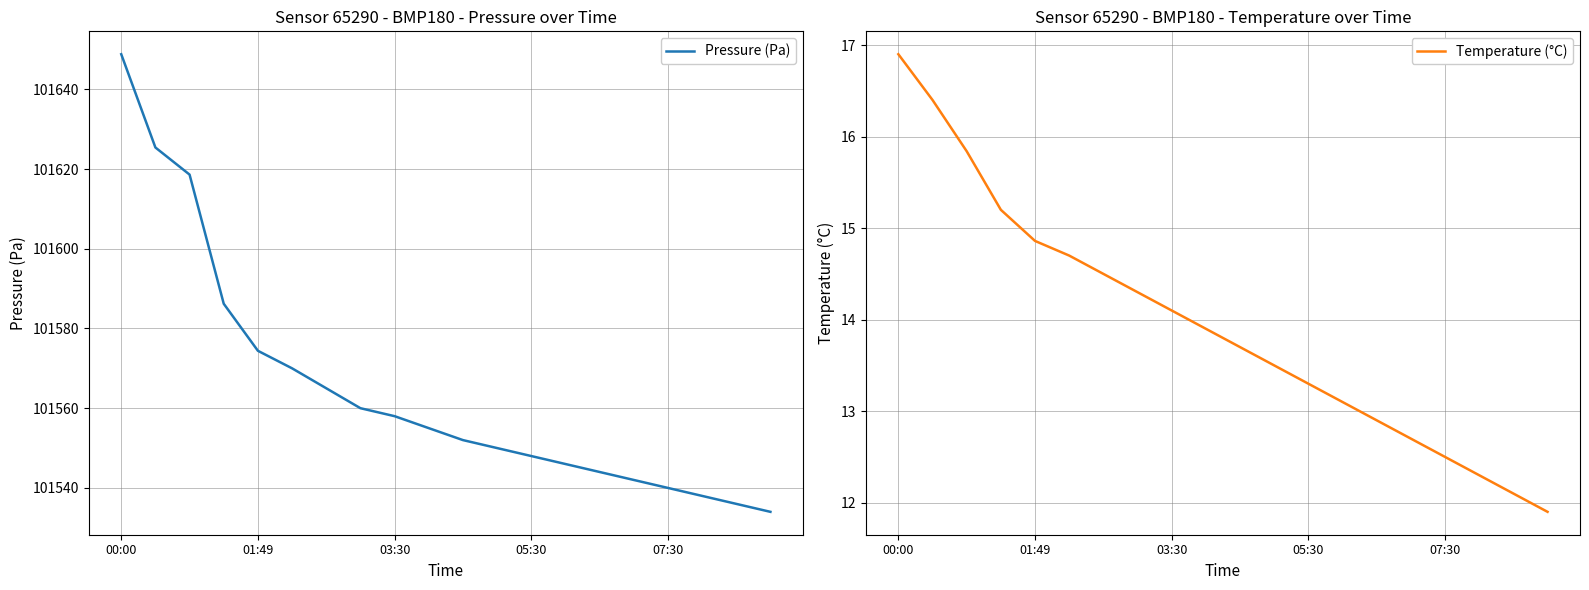

What are all the series names shown in the legend?

Pressure (Pa), Temperature (°C)